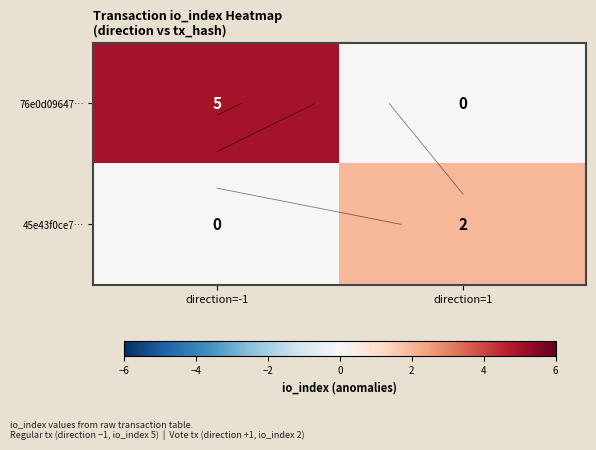

At how many categories does at least one series exceed 4?

1